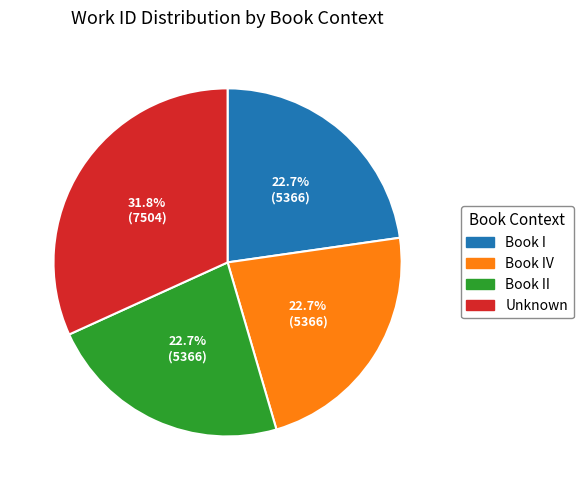

Does any single category account for the majority?

No